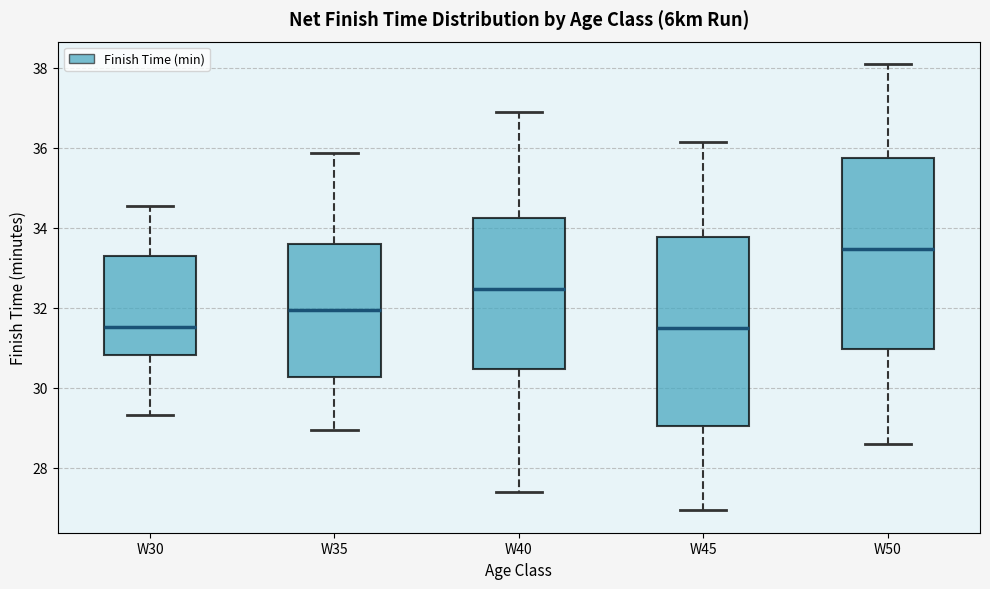

Reading left to right, transcribe this box plot: for each box, give where its median line is, the range the box spans, and where its two whiskers end, as read against the y-axis. The values are not printed on the chart, so give them approximately, as read against the axis.

W30: median 31.6, box 30.8 to 33.2, whiskers 29.4 to 34.6
W35: median 32.0, box 30.2 to 33.6, whiskers 29.0 to 35.8
W40: median 32.4, box 30.4 to 34.2, whiskers 27.4 to 37.0
W45: median 31.6, box 29.0 to 33.8, whiskers 27.0 to 36.2
W50: median 33.4, box 31.0 to 35.8, whiskers 28.6 to 38.2